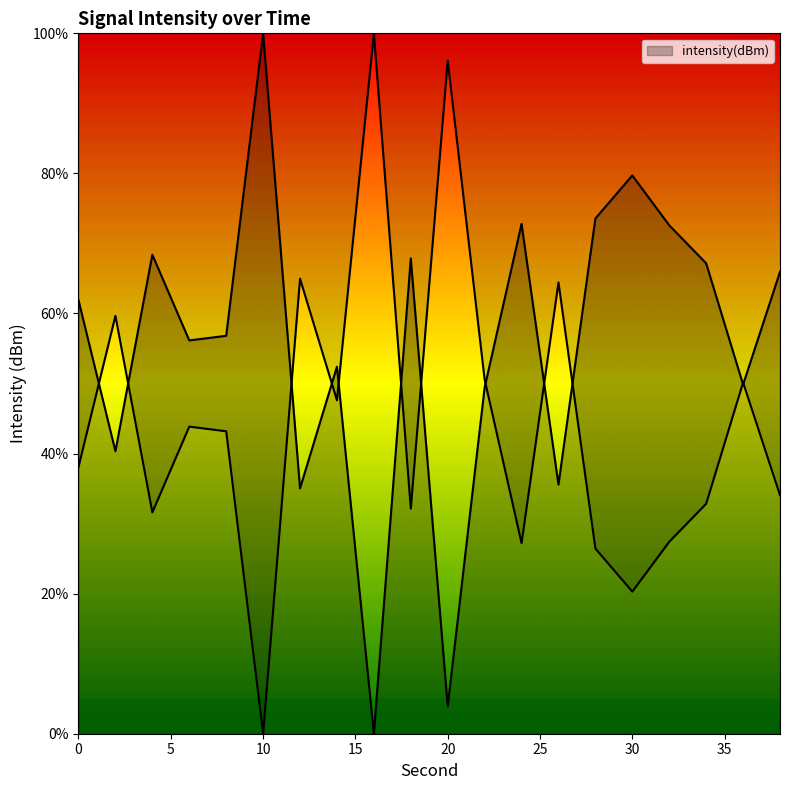

Rank the categories by value from lowest to highest.

16, 20, 12, 26, 2, 22, 36, 14, 6, 8, 0, 38, 34, 18, 4, 32, 24, 28, 30, 10